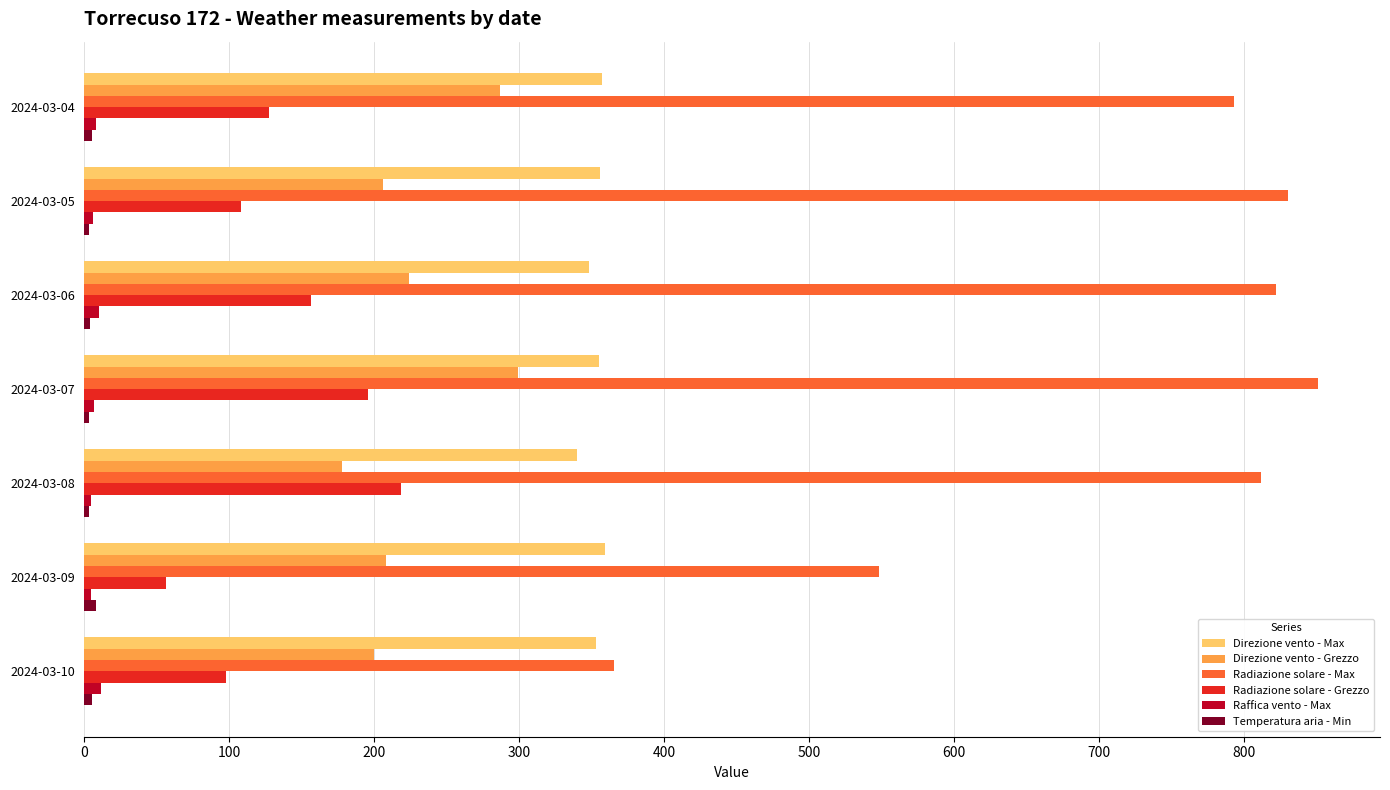

At which category is the sum across all series the highest?

2024-03-07